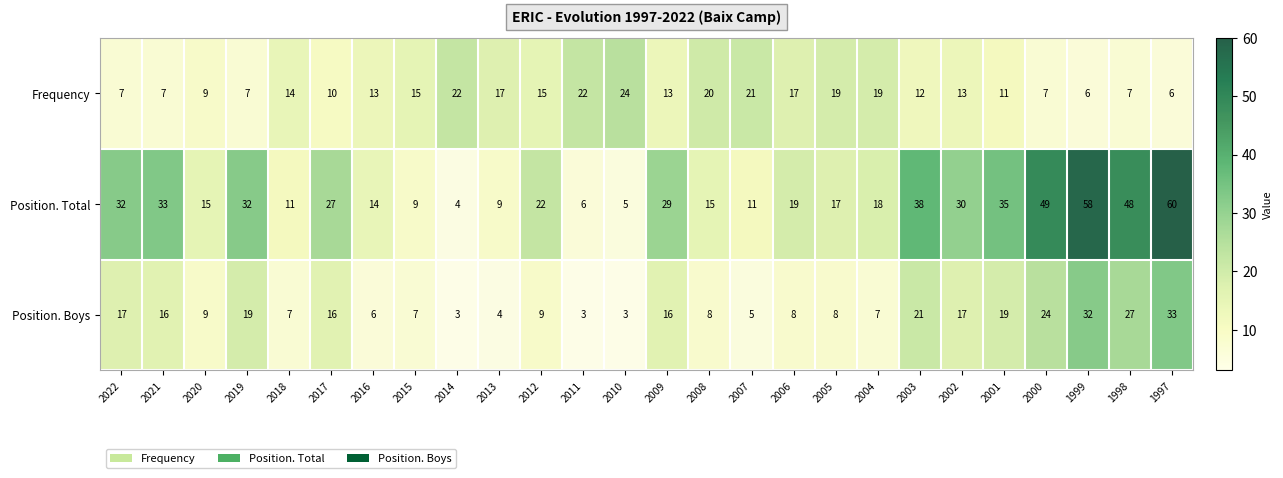

Where does the Position. Boys series first go above 9?

2022